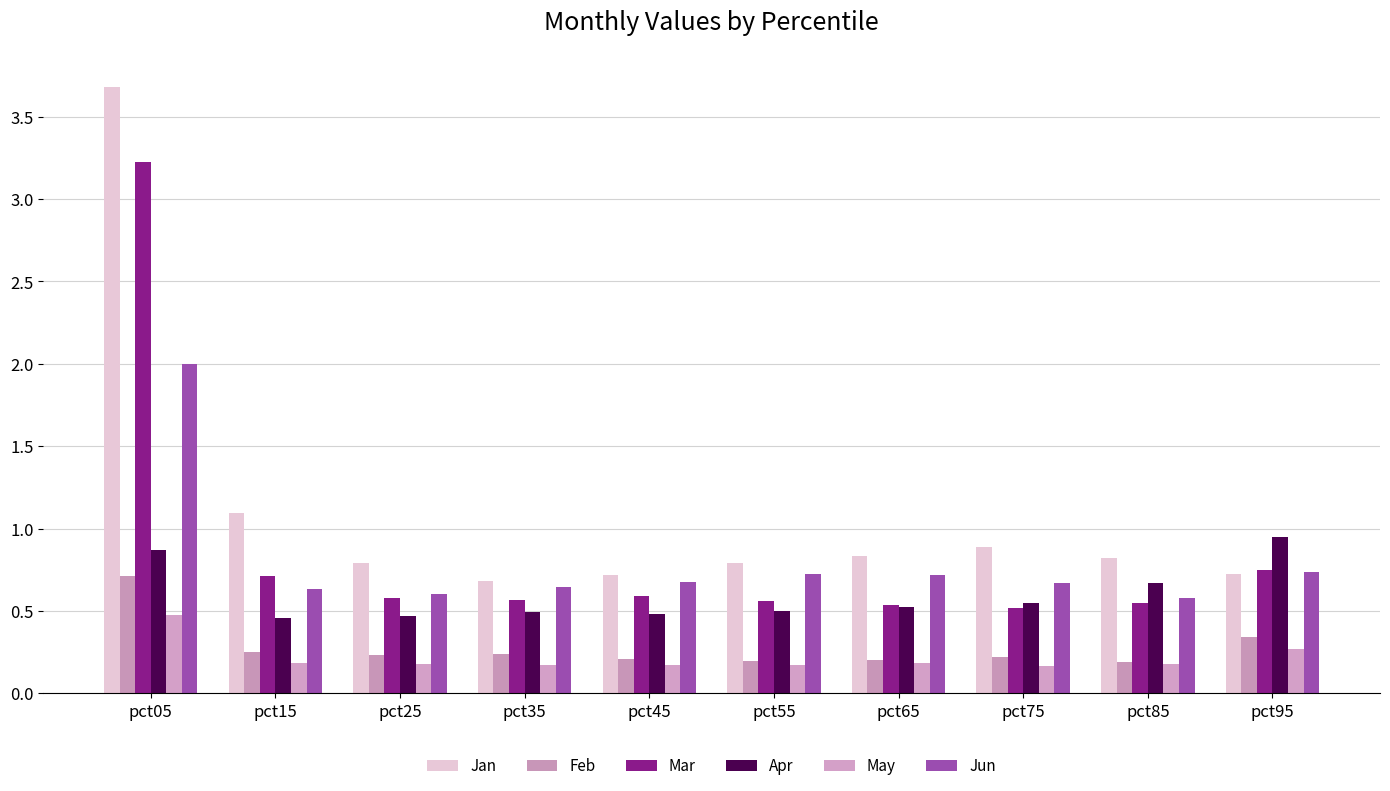

How many data points does each series have?

10